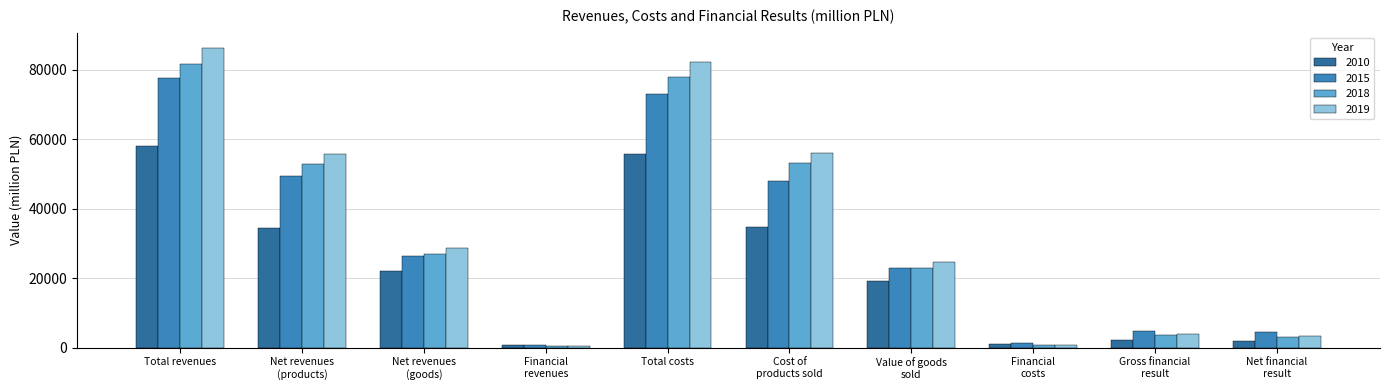

Which series changed the most between Net revenues
(products) and Gross financial
result?

2019